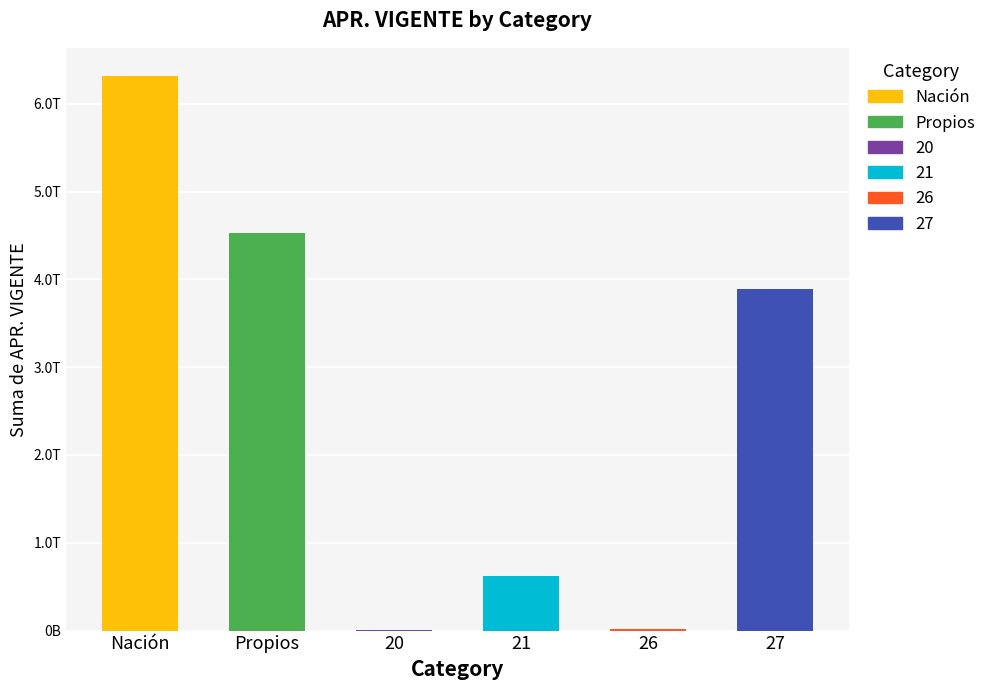

Does the chart contain any negative values?

No